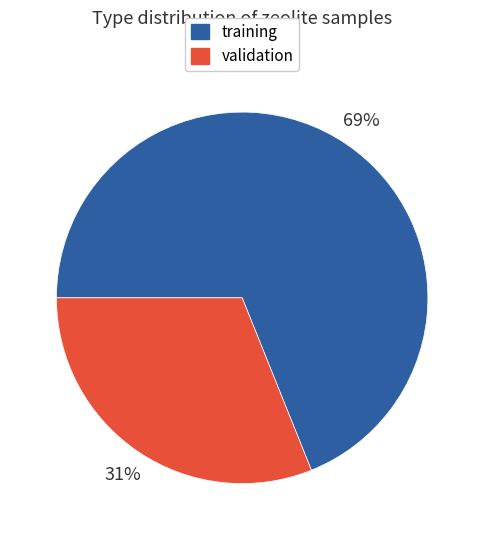

Do validation and training together represent more than half of the pie?

Yes